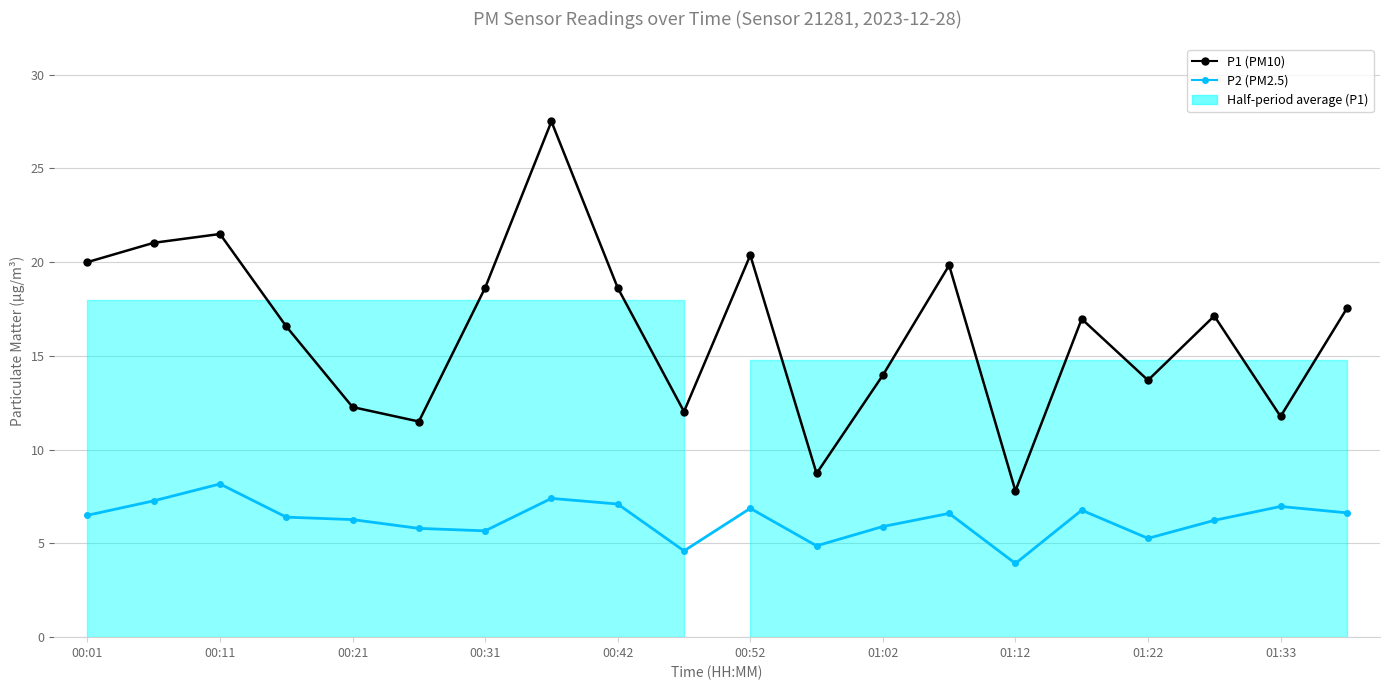

How many lines are shown in the chart?

2